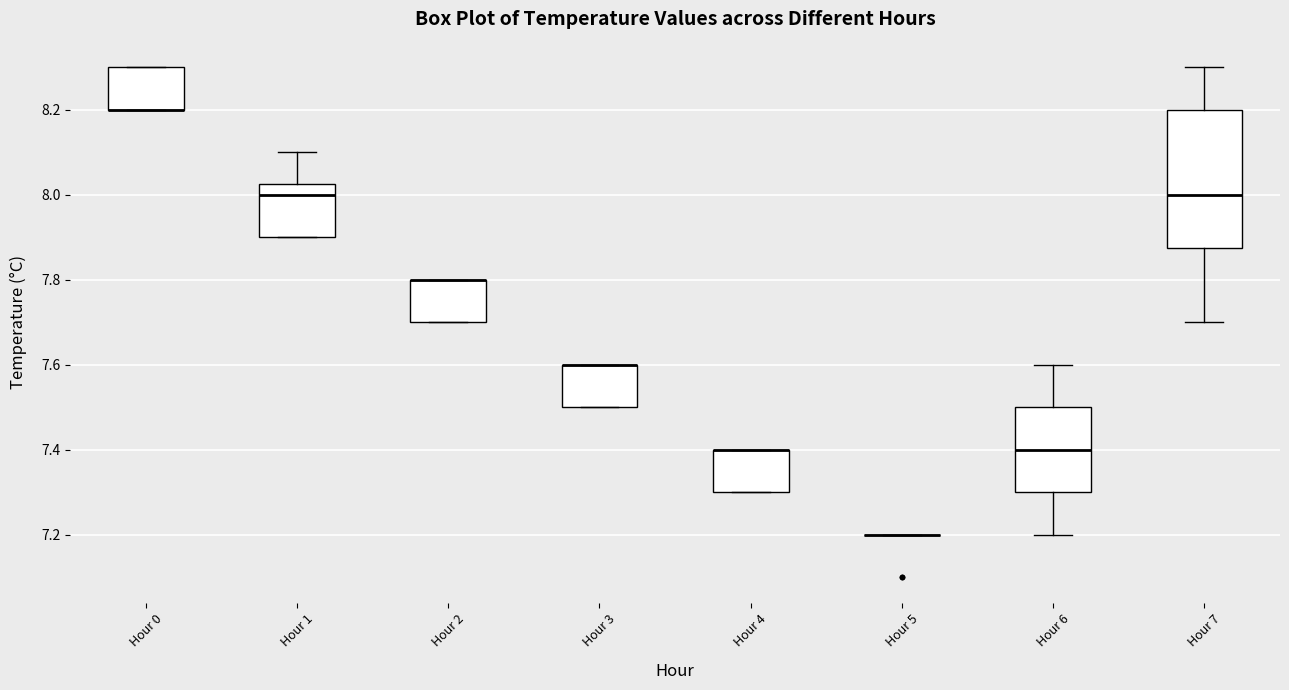

Reading left to right, transcribe this box plot: for each box, give where its median line is, the range the box spans, and where its two whiskers end, as read against the y-axis. The values are not printed on the chart, so give them approximately, as read against the axis.

Hour 0: median 8.20 (drawn on the box's lower edge), box 8.20 to 8.30, whiskers 8.20 to 8.30
Hour 1: median 8.00, box 7.90 to 8.02, whiskers 7.90 to 8.10
Hour 2: median 7.80 (drawn on the box's upper edge), box 7.70 to 7.80, whiskers 7.70 to 7.80
Hour 3: median 7.60 (drawn on the box's upper edge), box 7.50 to 7.60, whiskers 7.50 to 7.60
Hour 4: median 7.40 (drawn on the box's upper edge), box 7.30 to 7.40, whiskers 7.30 to 7.40
Hour 5: box collapsed to a line at 7.20, whiskers 7.20 to 7.20
Hour 6: median 7.40, box 7.30 to 7.50, whiskers 7.20 to 7.60
Hour 7: median 8.00, box 7.88 to 8.20, whiskers 7.70 to 8.30